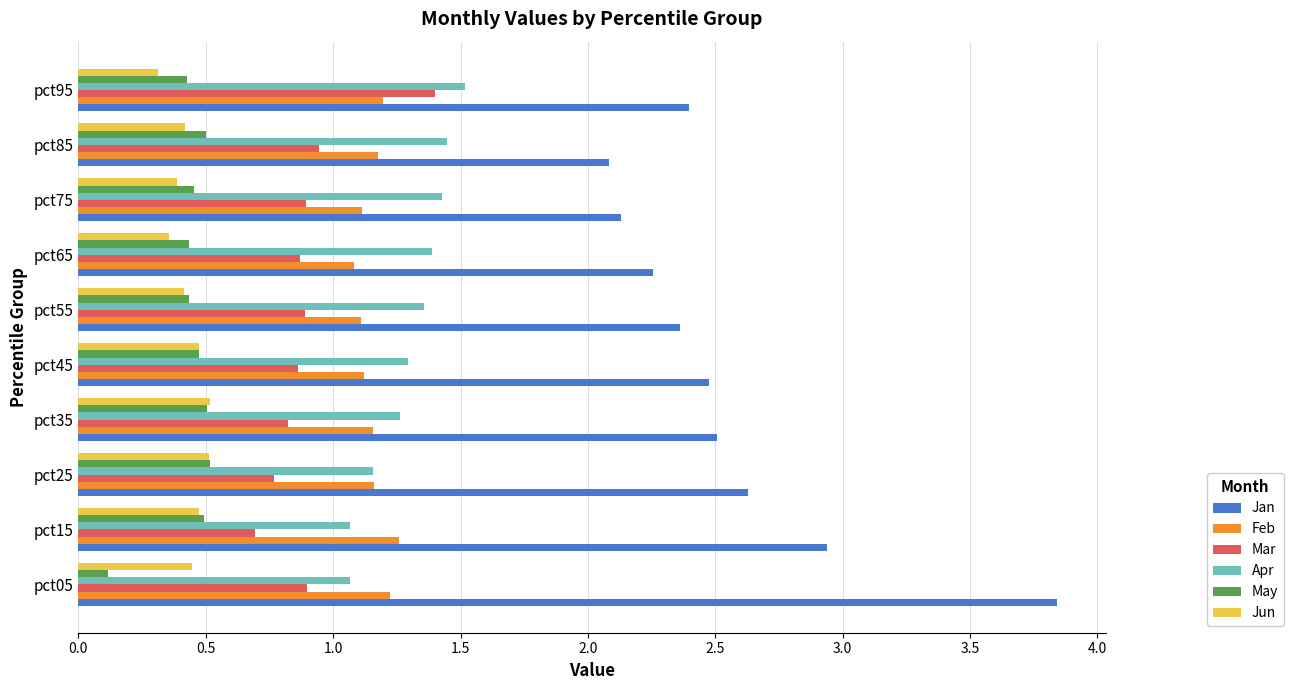

Which series has the widest spread of values?

Jan